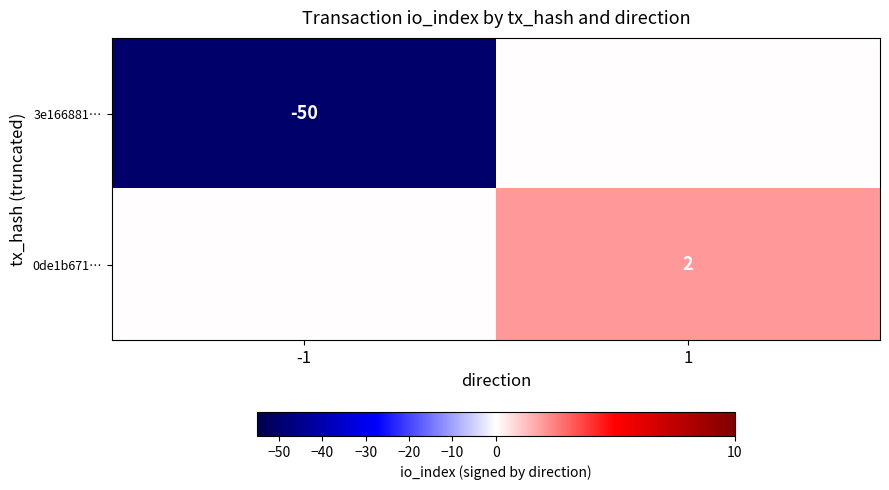

Is the value of 3e166881… at -1 greater than the value of 0de1b671… at 1?

No